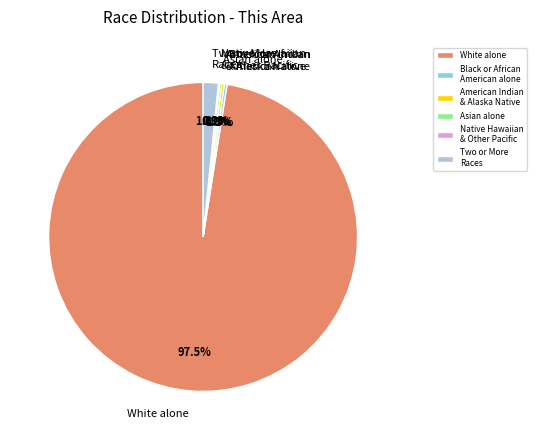

Do Black or African American alone and American Indian & Alaska Native together represent more than half of the pie?

No